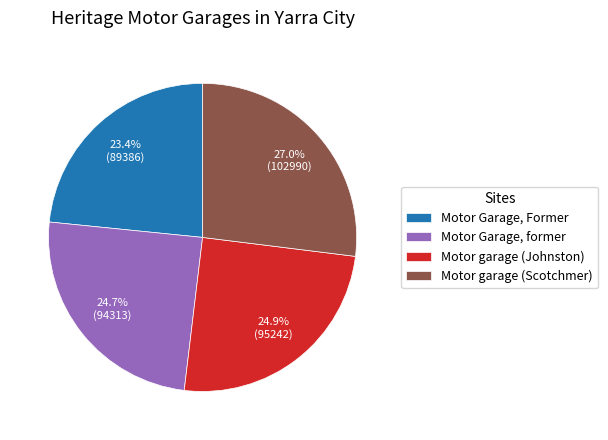

Count the number of slices in the pie.

4